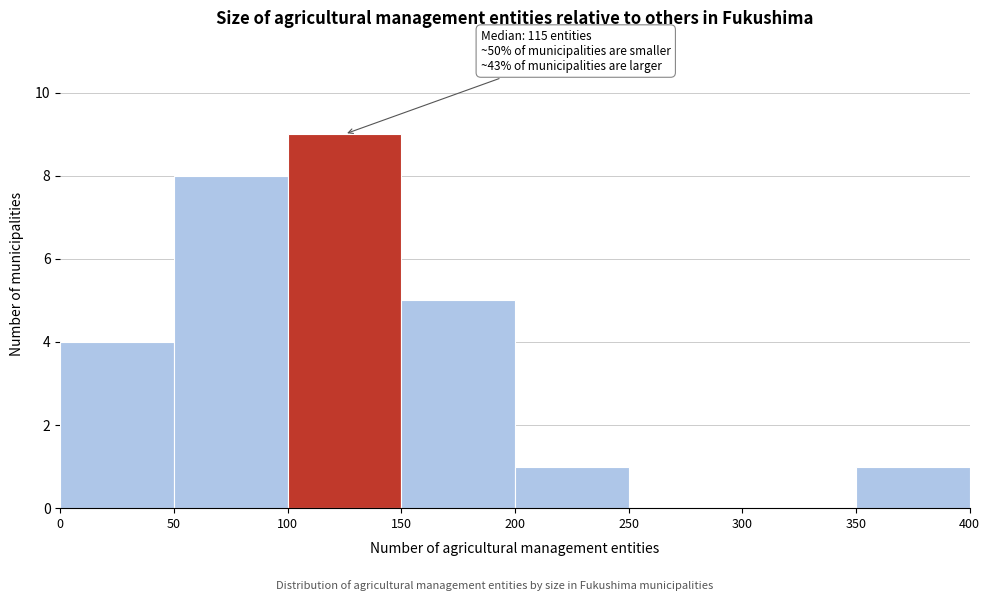

Which range on the x-axis has the tallest bar?

100 to 150